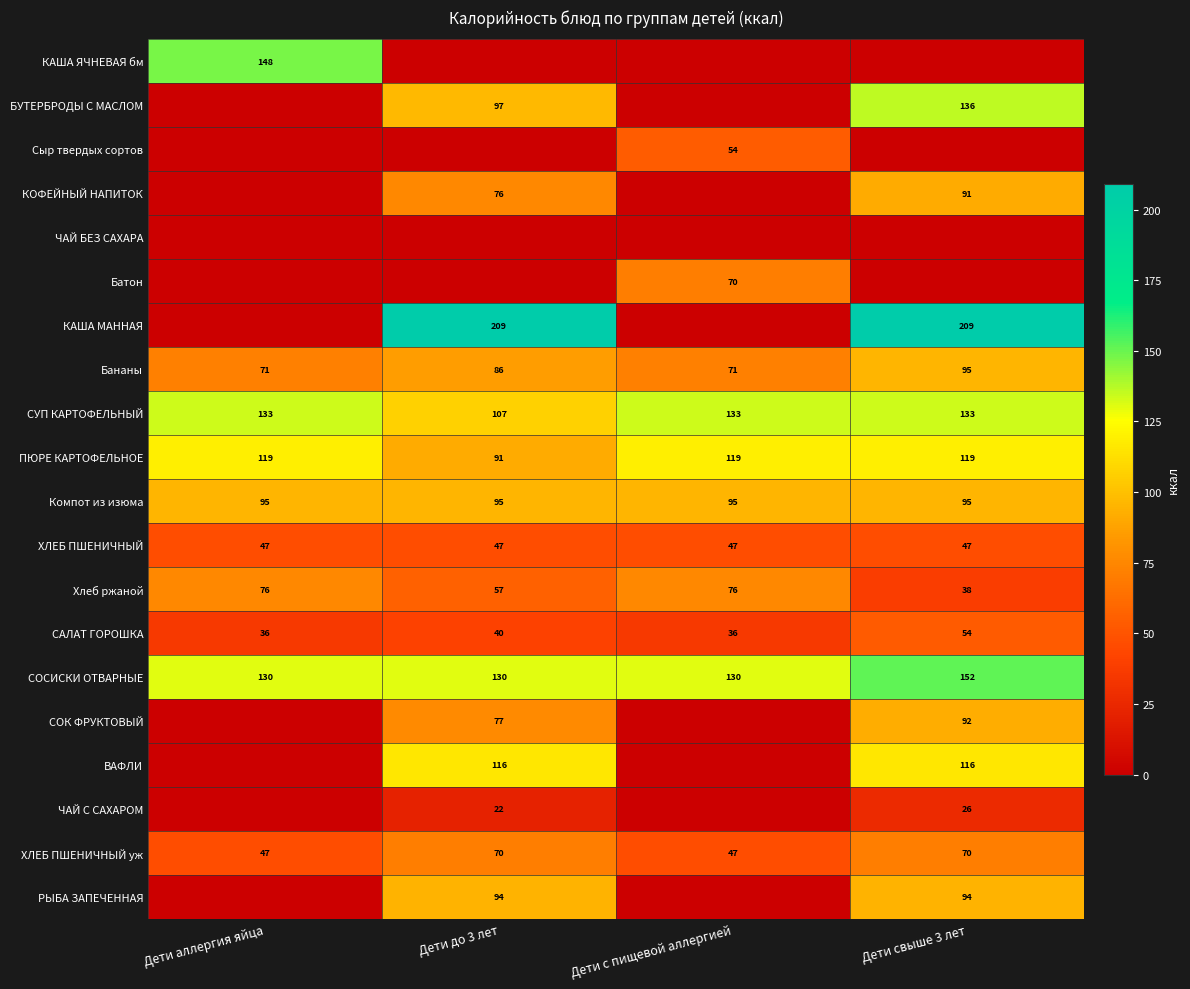

At how many categories does at least one series exceed 7?

4